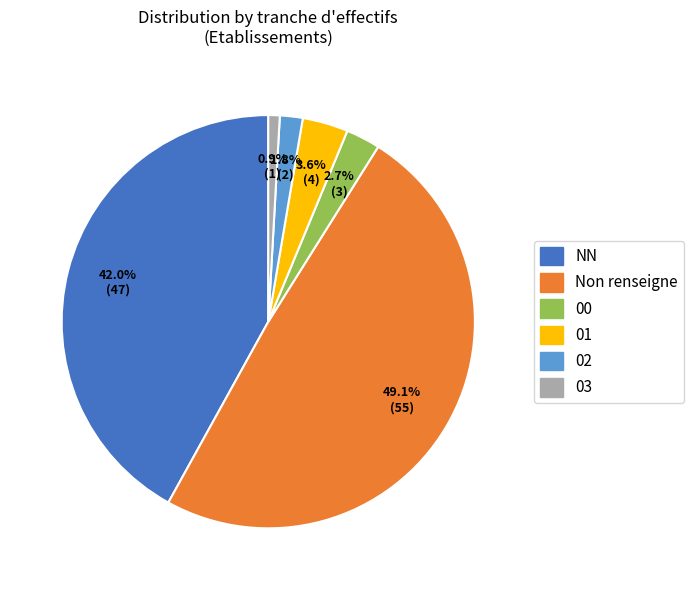

Is 02 the majority of the pie?

No